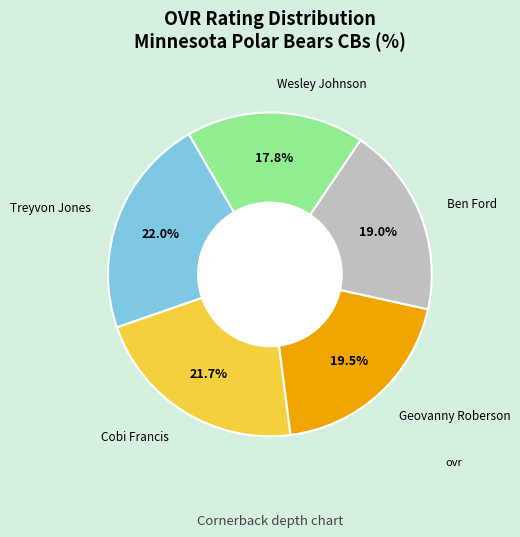

Does any single category account for the majority?

No